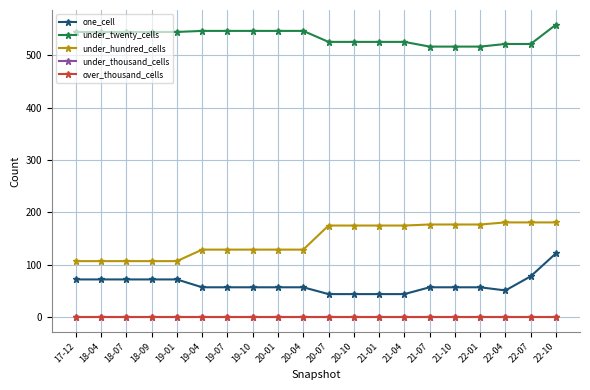

True or false: under_hundred_cells has a value of 188 at 20-01.

False